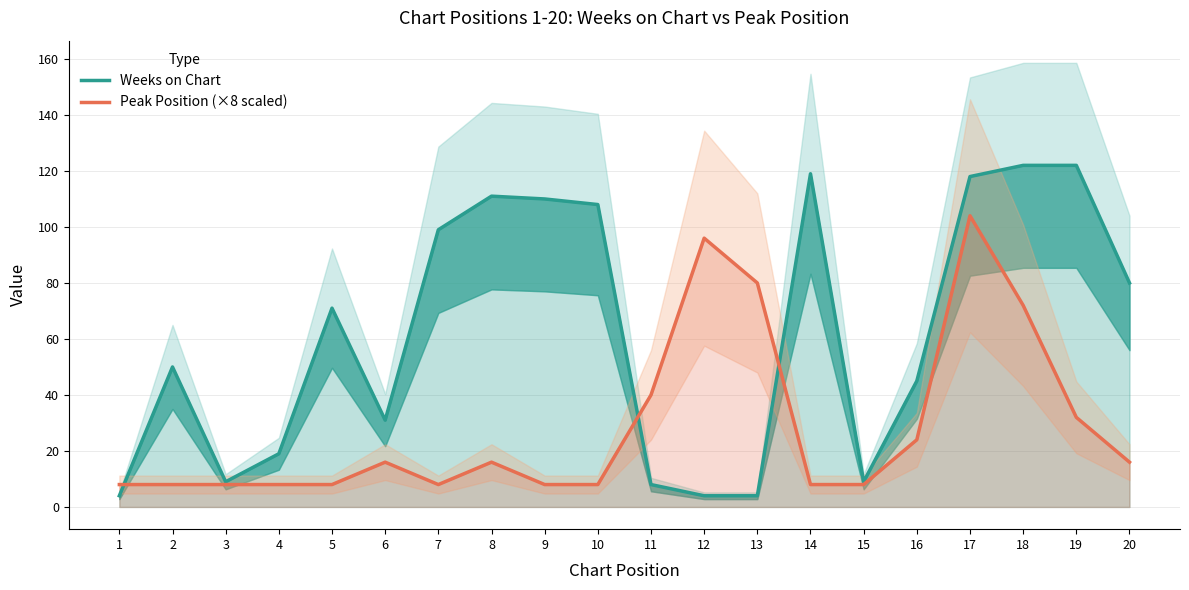

Count the number of categories in the chart.

20